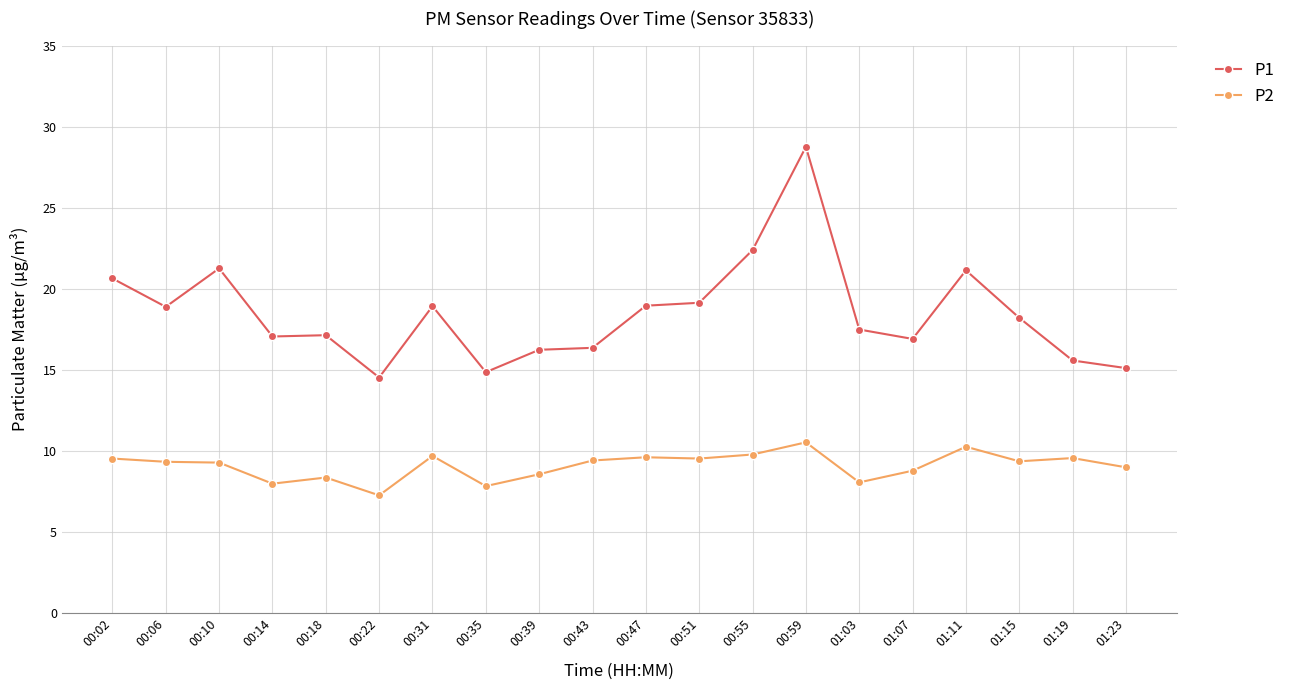

Which series has the widest spread of values?

P1